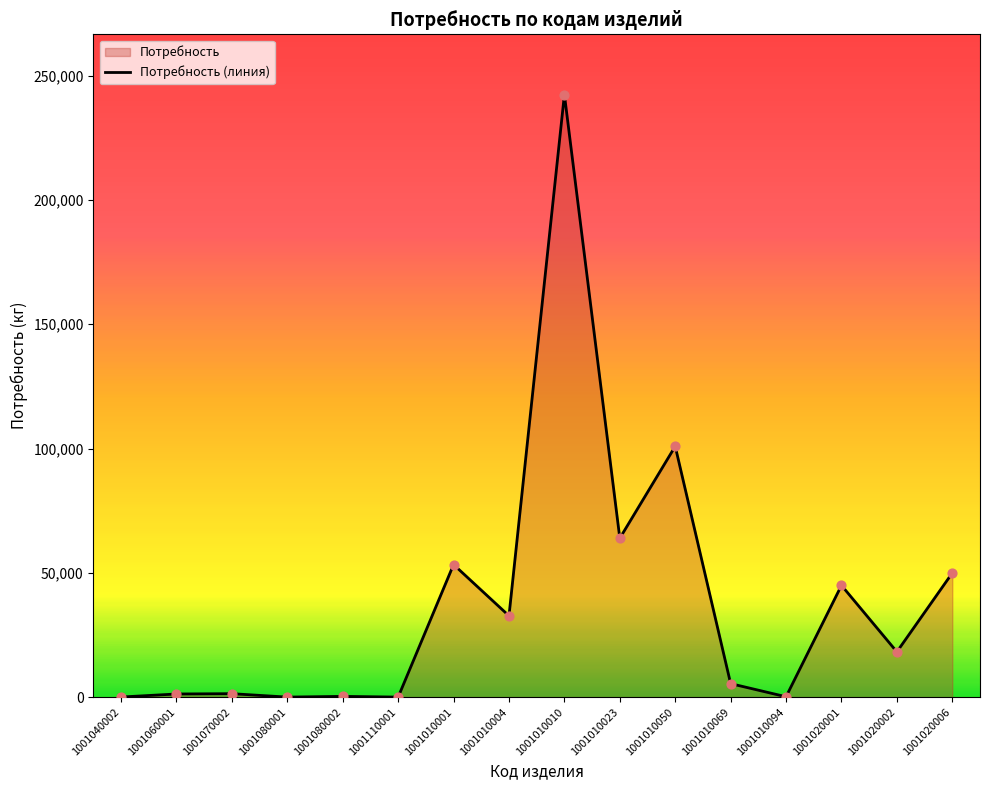

Which has a higher value, 1001010094 or 1001040002?

1001010094